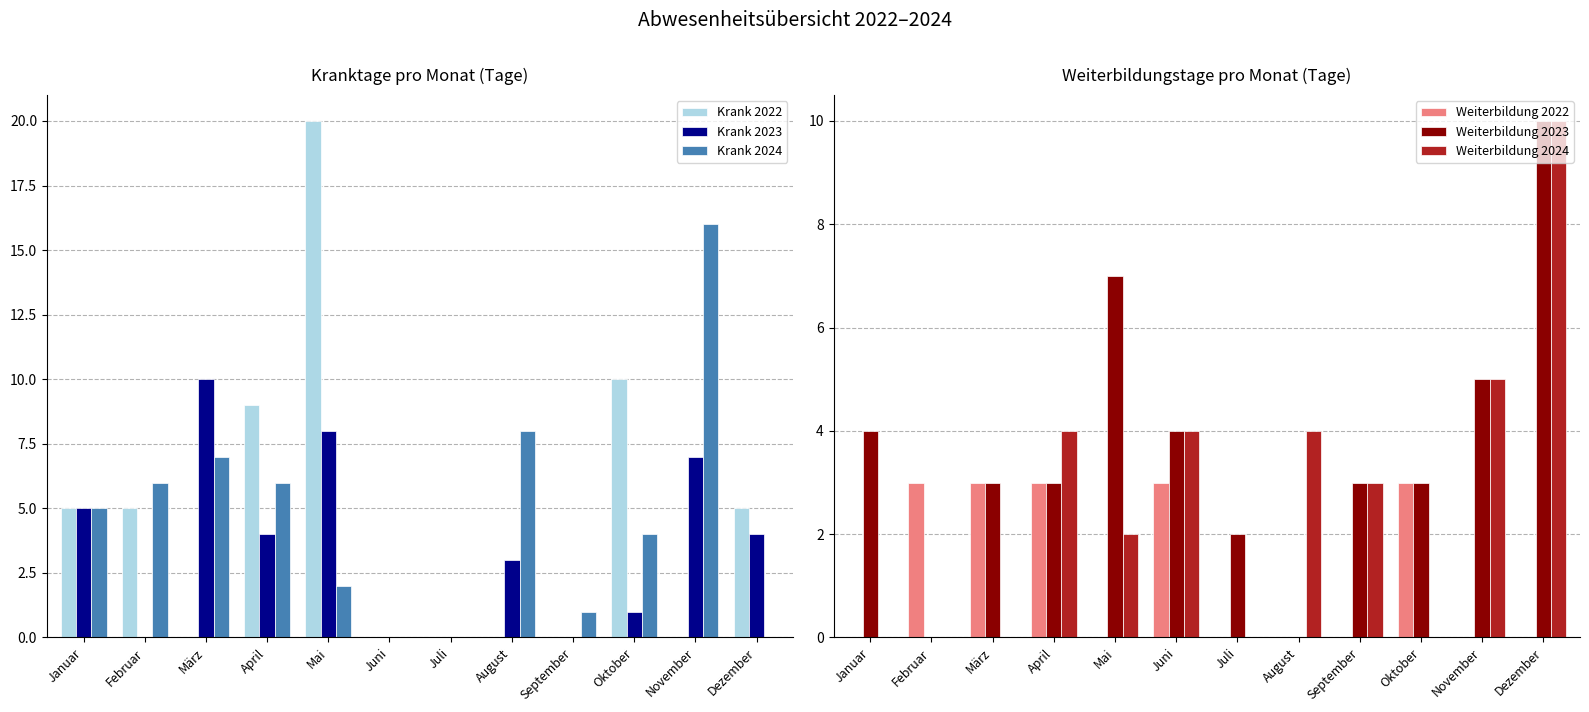

What is the maximum value for Weiterbildung 2023?

10